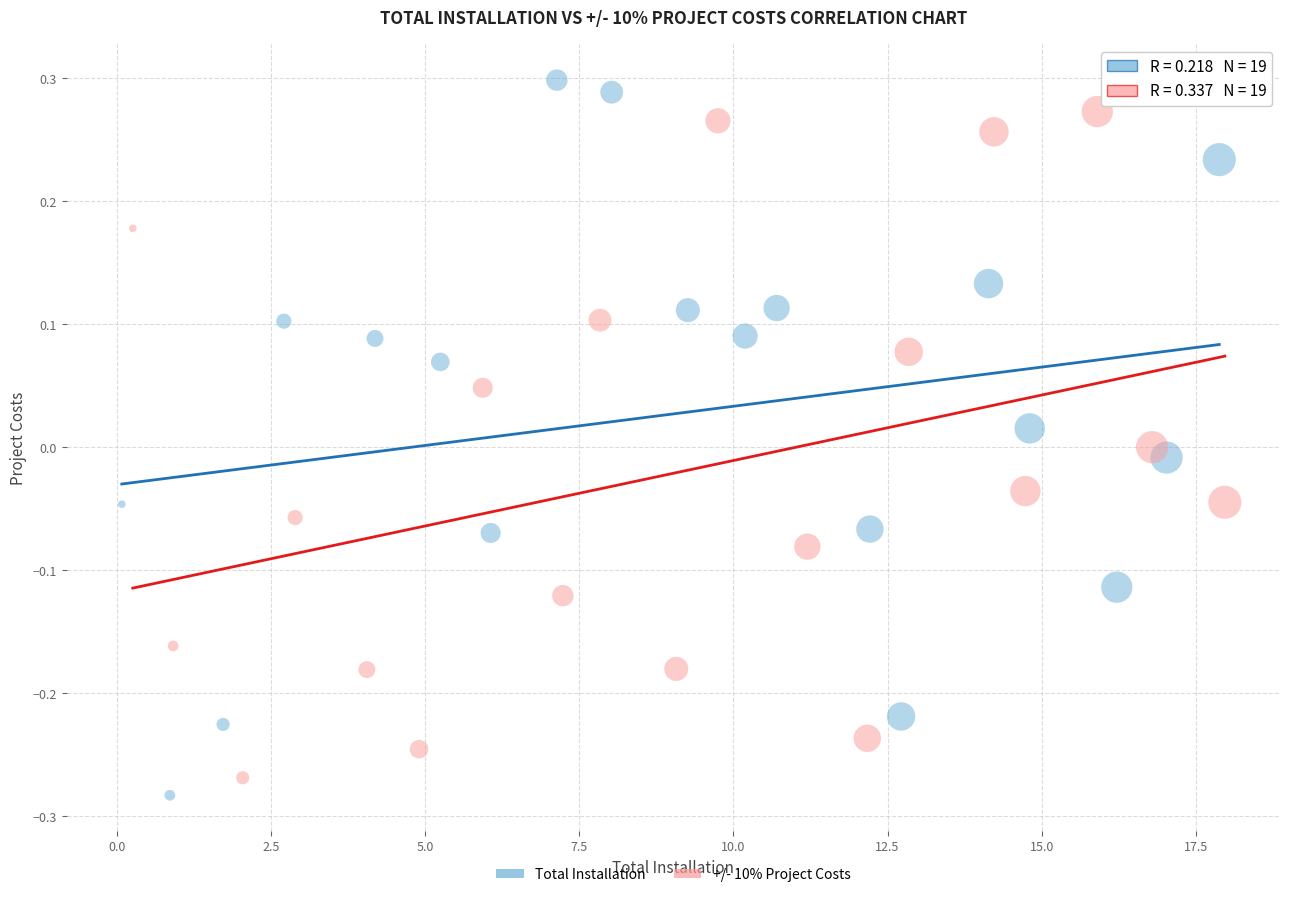

Which series has the widest spread of Y values?

Total Installation